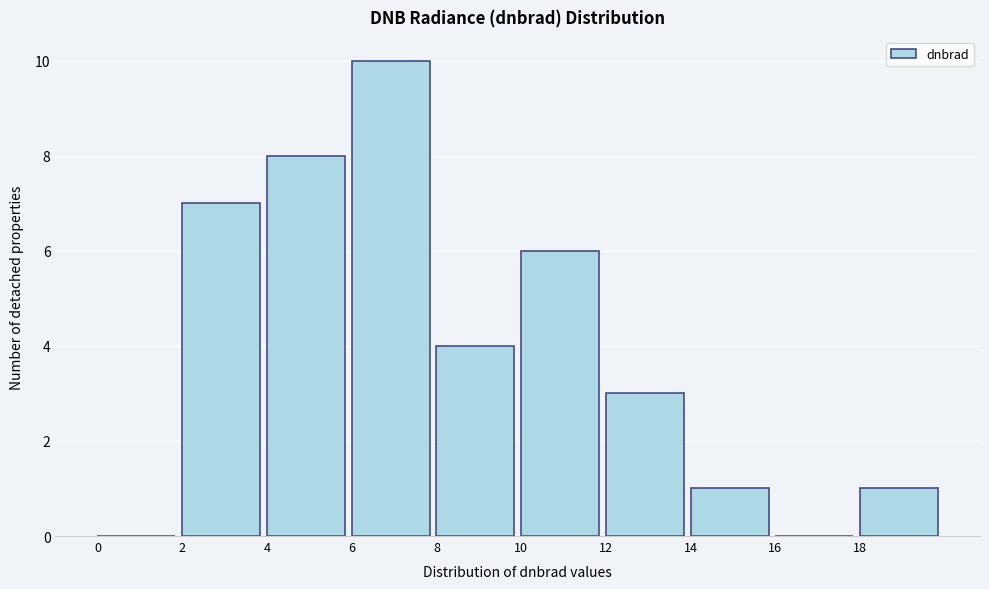

How tall is the bar that spans 10 to 12 on the x-axis? The values are not printed on the chart, so give them approximately, as read against the axis.

6